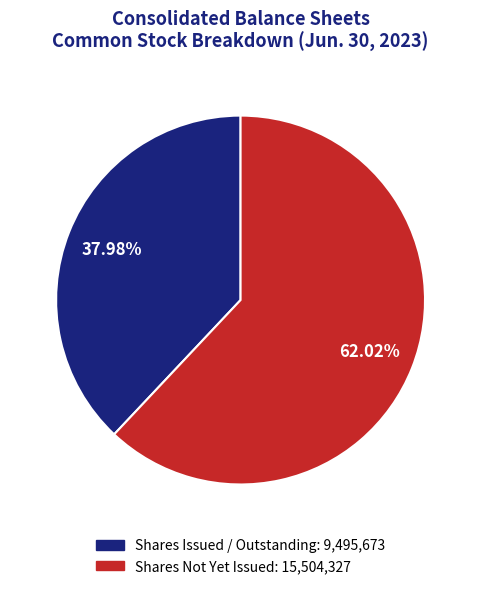

Count the number of slices in the pie.

2